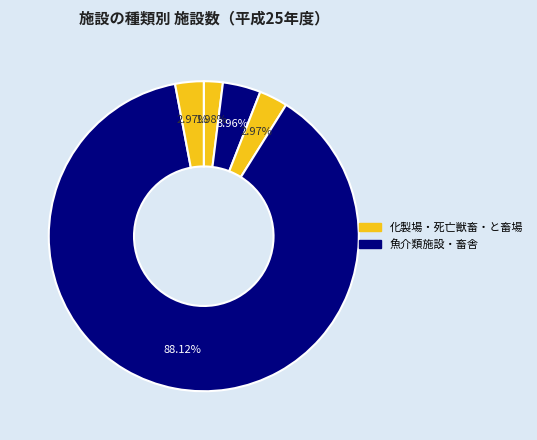

Which category has the smallest portion of the pie?

化製場